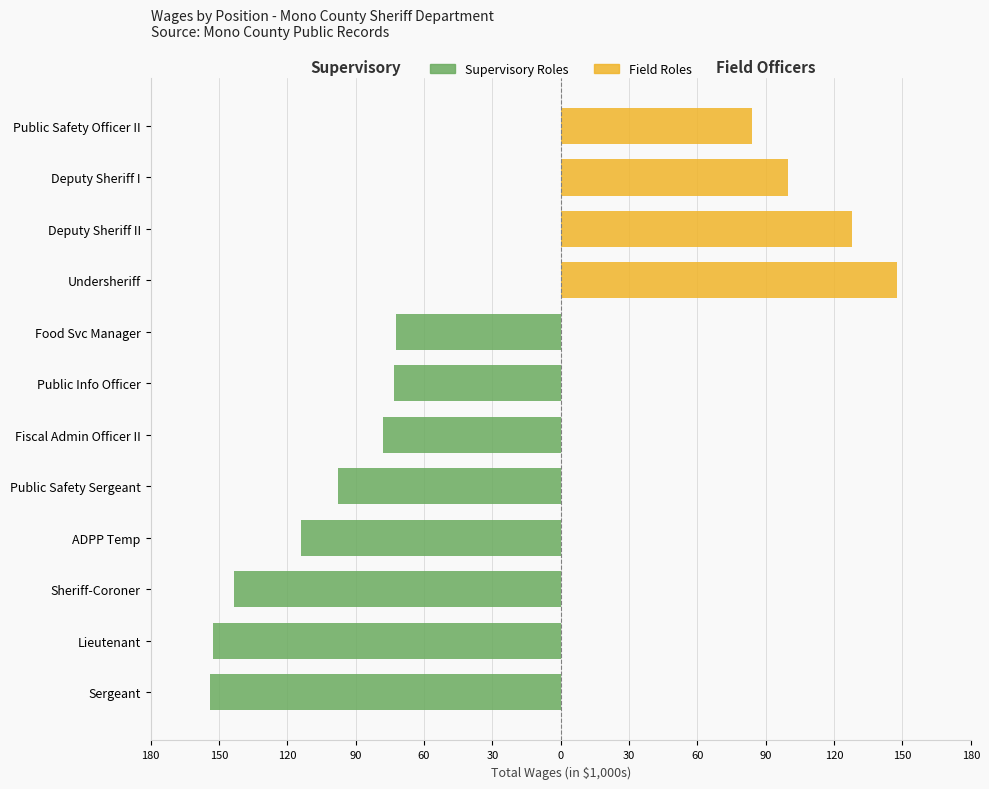

Is it true that Field Roles equals 141.2 at Deputy Sheriff I?

False